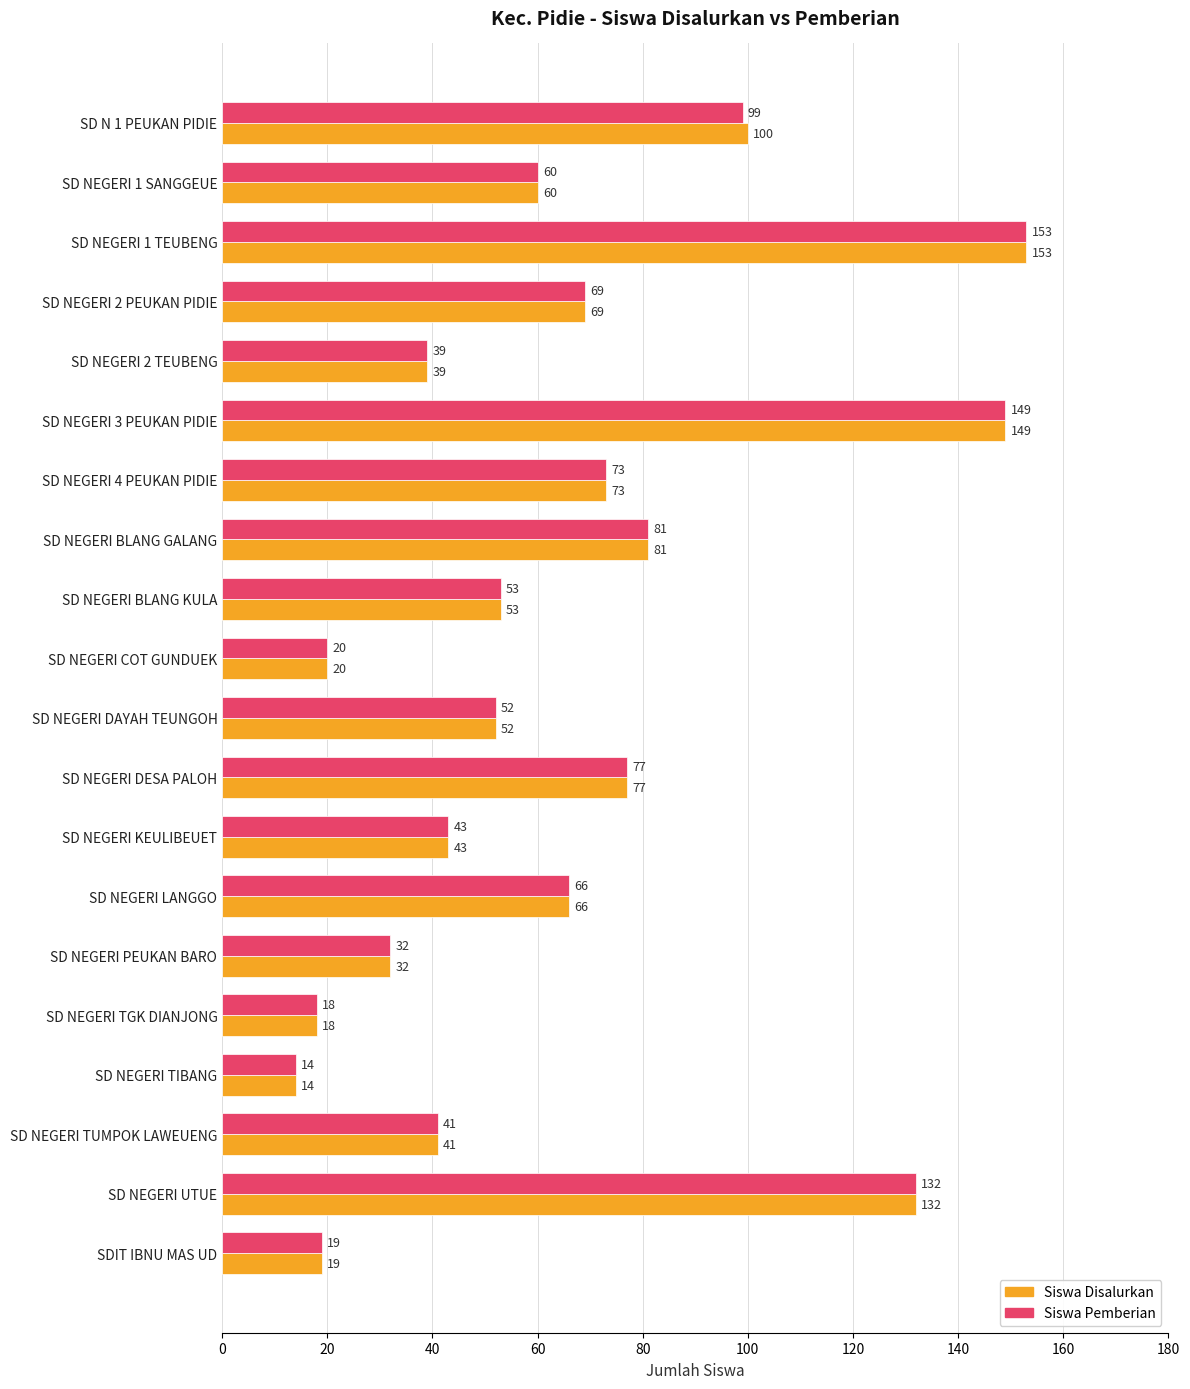

At which label is Siswa Pemberian closest to 83?

SD NEGERI BLANG GALANG